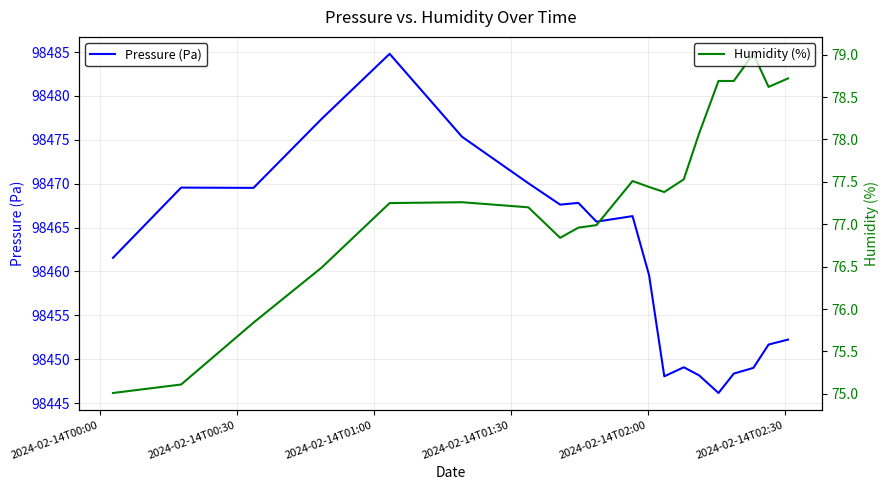

What is the highest value of the Pressure (Pa) series?

98484.8